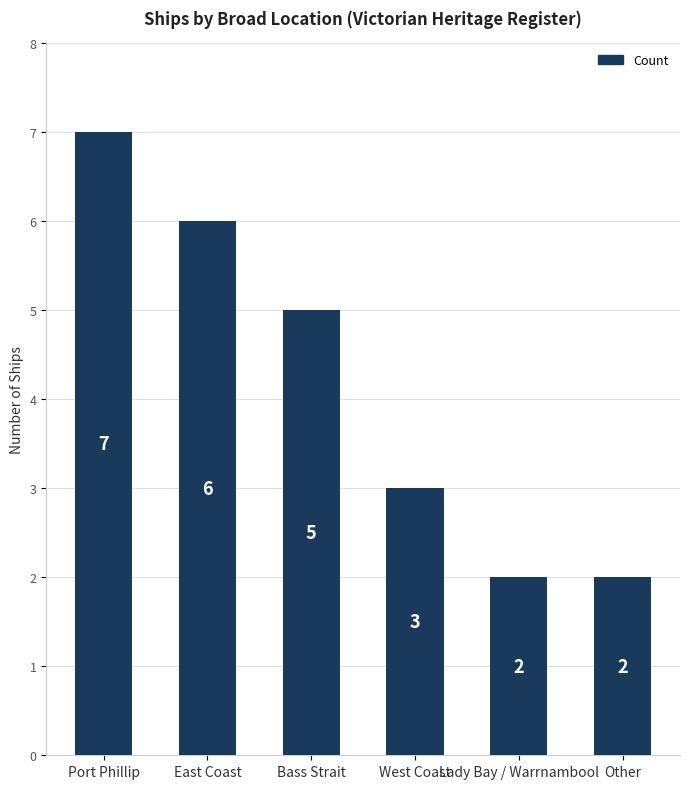

What is the maximum value shown in the chart?

7